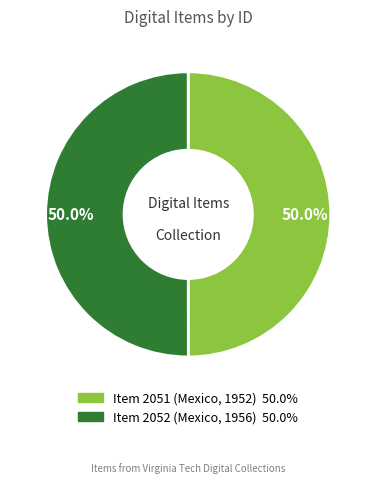

True or false: Item 2052 (Mexico, 1956) accounts for 50% of the total.

True